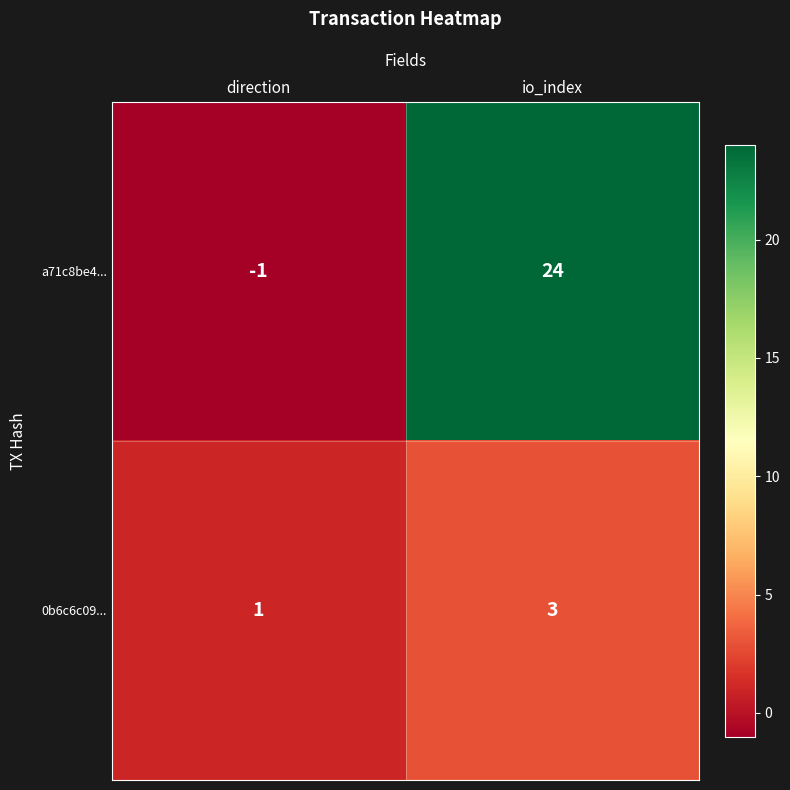

At which category is the sum across all series the highest?

io_index